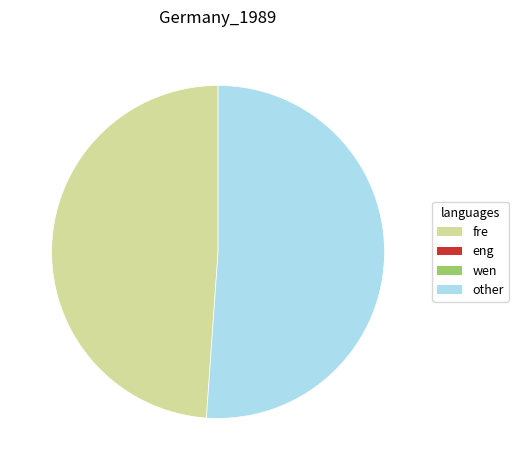

Does any single category account for the majority?

Yes